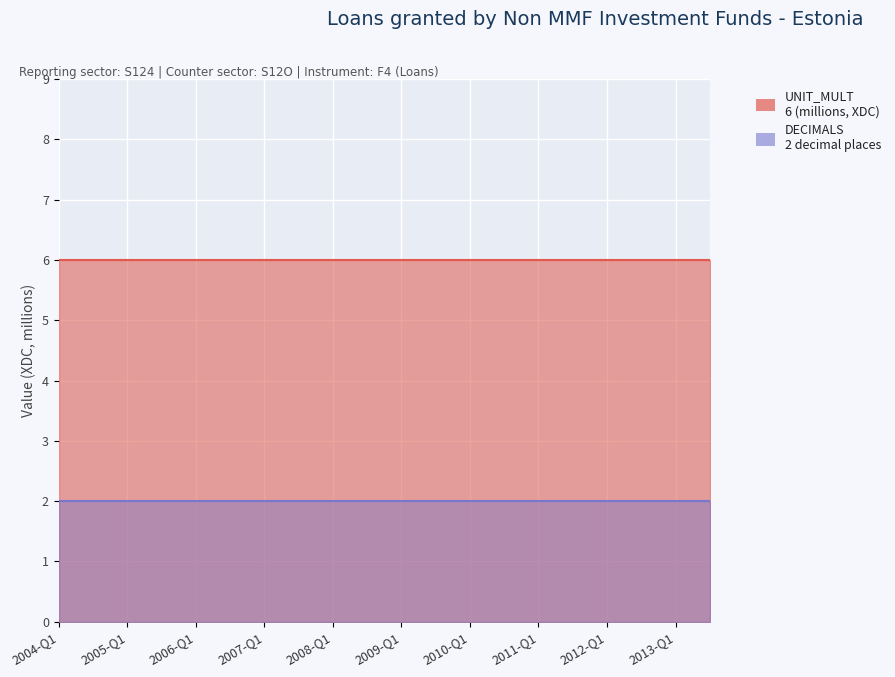

What is the sum of all DECIMALS values?

40